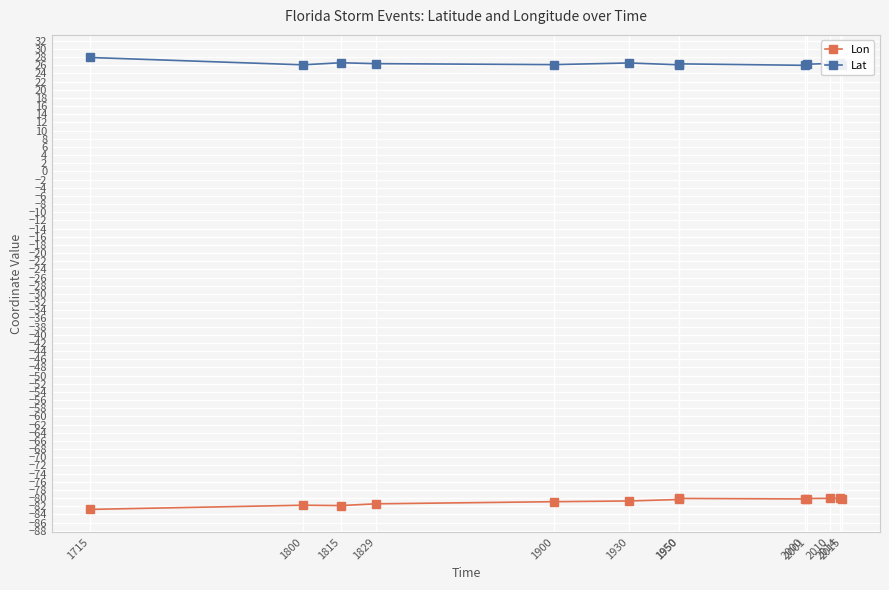

Reading left to right, extract all data points from this chart.

Lon: 1715=-82.8	1800=-81.8	1815=-81.8	1829=-81.4	1900=-80.9	1930=-80.7	1950=-80.4	1950=-80.1	2000=-80.2	2001=-80.1	2010=-80.1	2014=-80.1	2015=-80.2
Lat: 1715=27.9	1800=26.1	1815=26.6	1829=26.4	1900=26.2	1930=26.6	1950=26.1	1950=26.4	2000=26.0	2001=26.3	2010=26.4	2014=26.7	2015=26.1